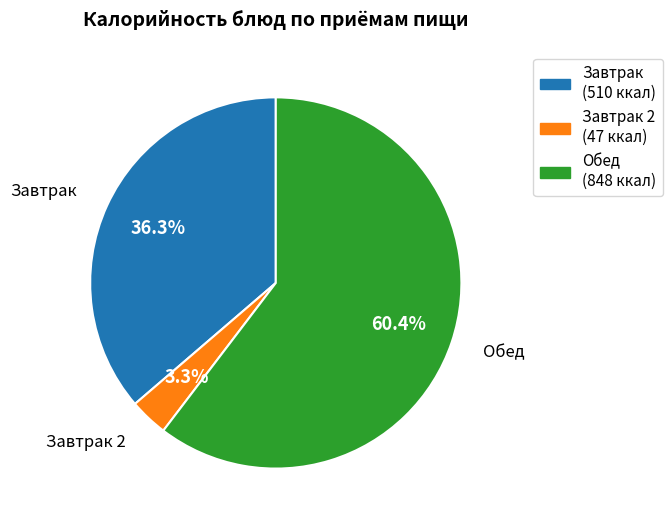

Is there any slice that represents more than half of the pie?

Yes